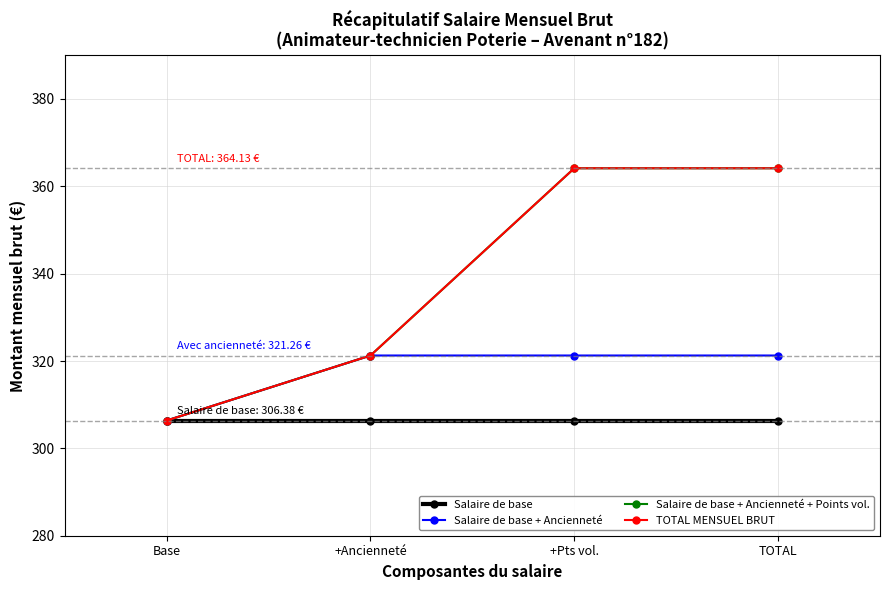

How many lines are shown in the chart?

4